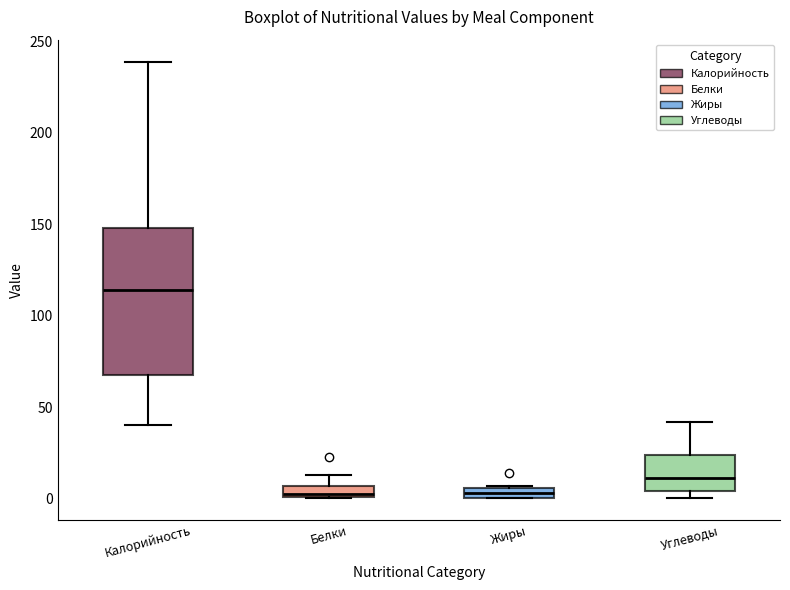

Where does the upper whisker of the box for Белки end on the y-axis? The values are not printed on the chart, so give them approximately, as read against the axis.

15